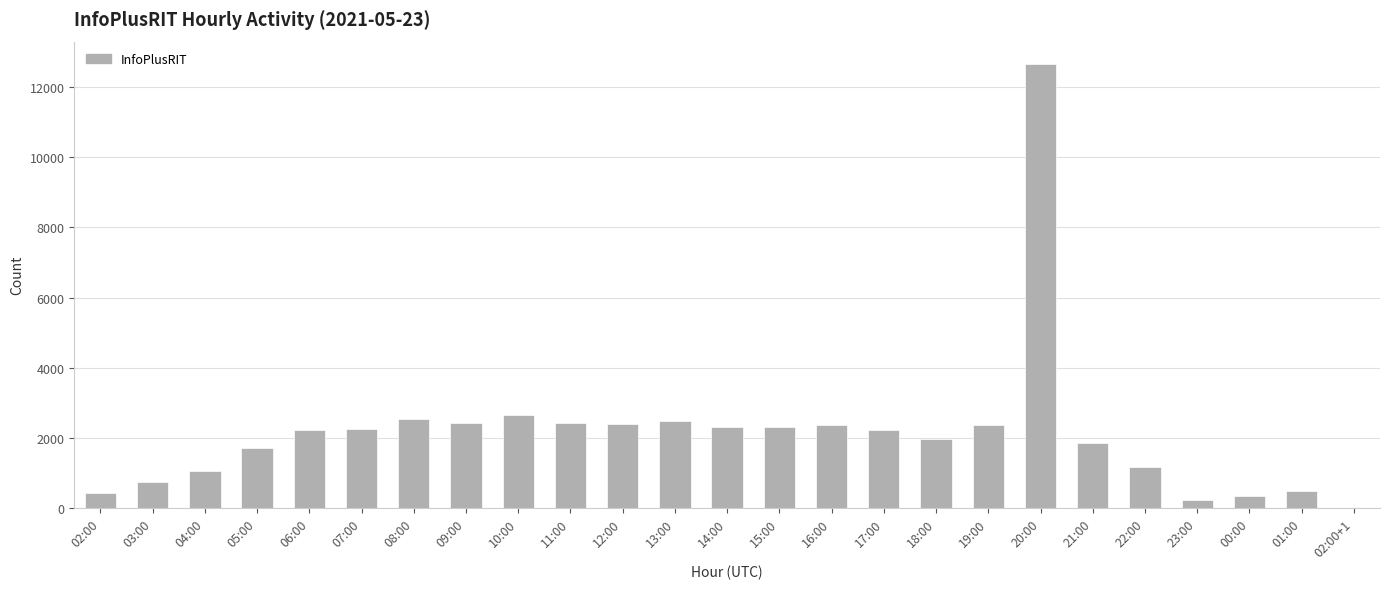

What is the greatest value displayed?

12665